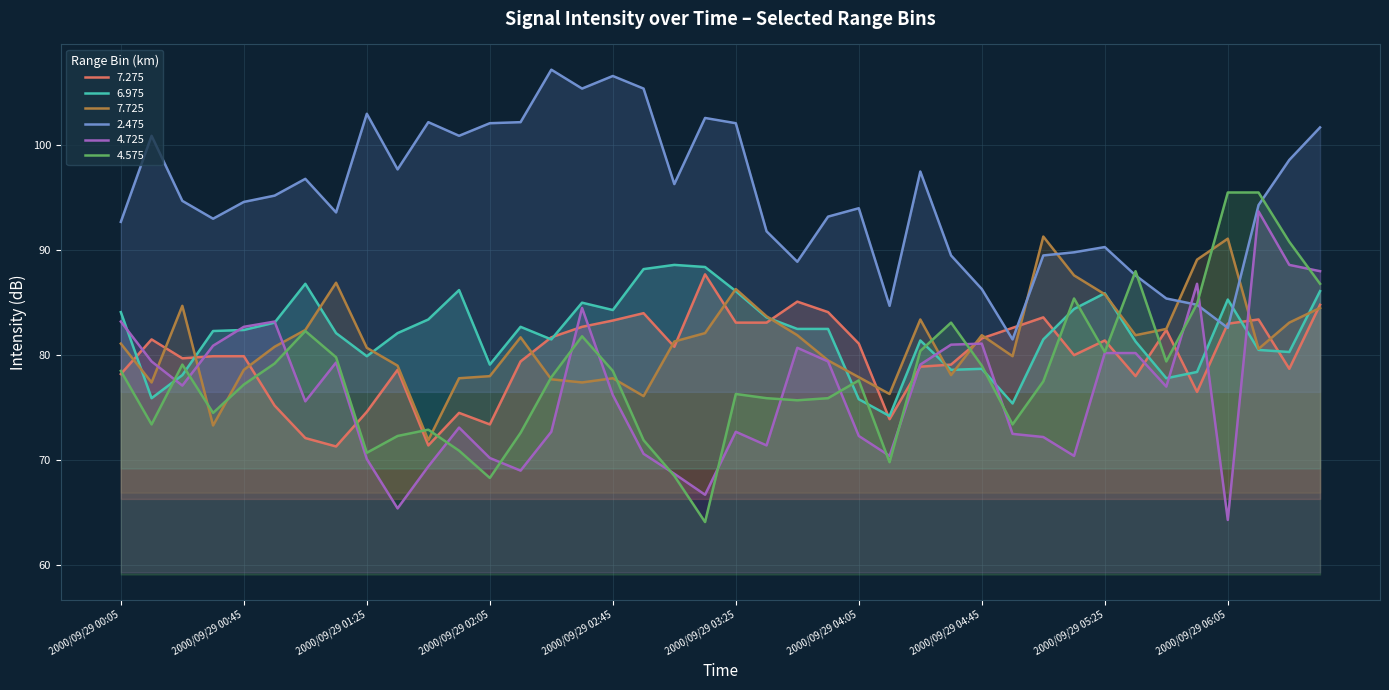

At which label does 7.725 first exceed 81?

2000/09/29 00:05